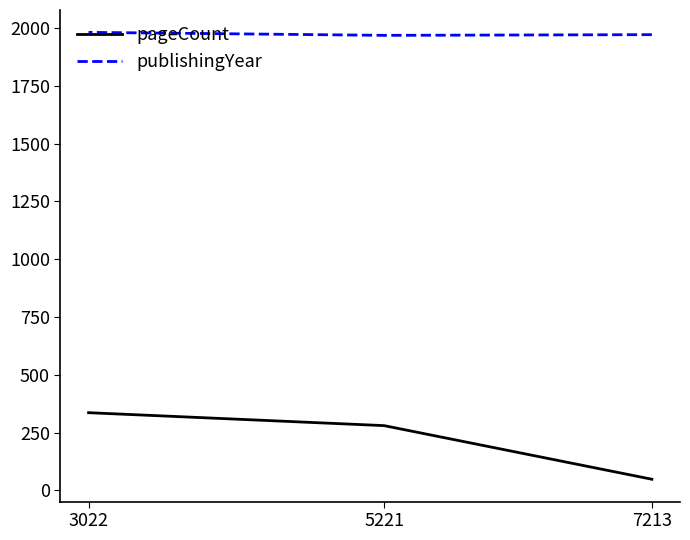

List the series in order of their peak value, highest first.

publishingYear, pageCount